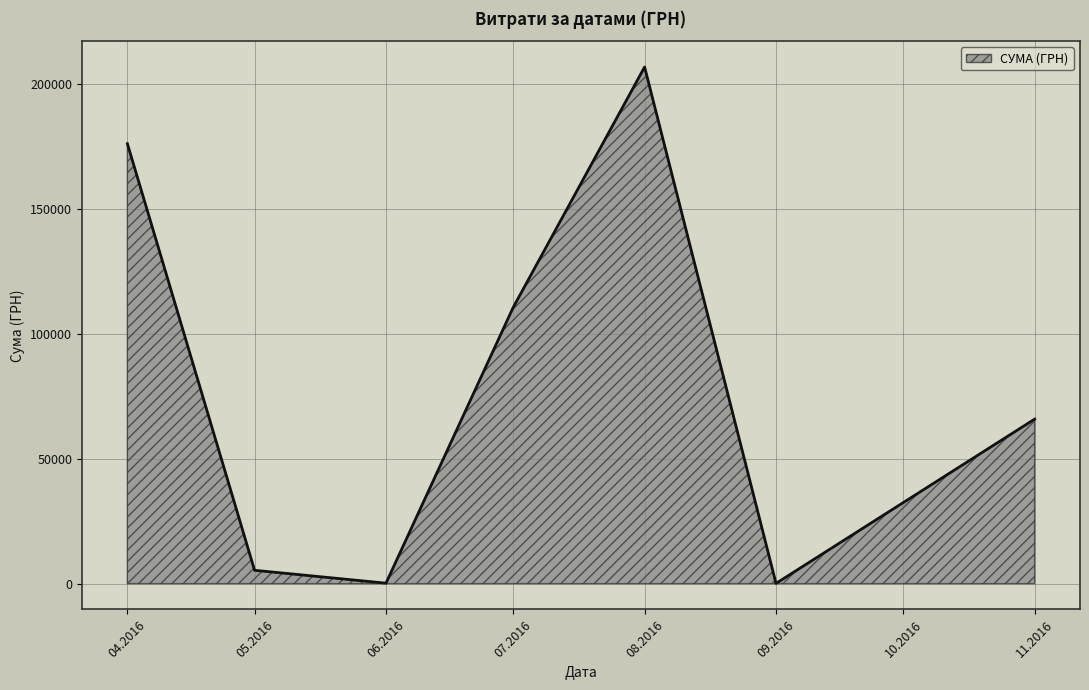

What is the difference between the second highest and second lowest values?

175790.3